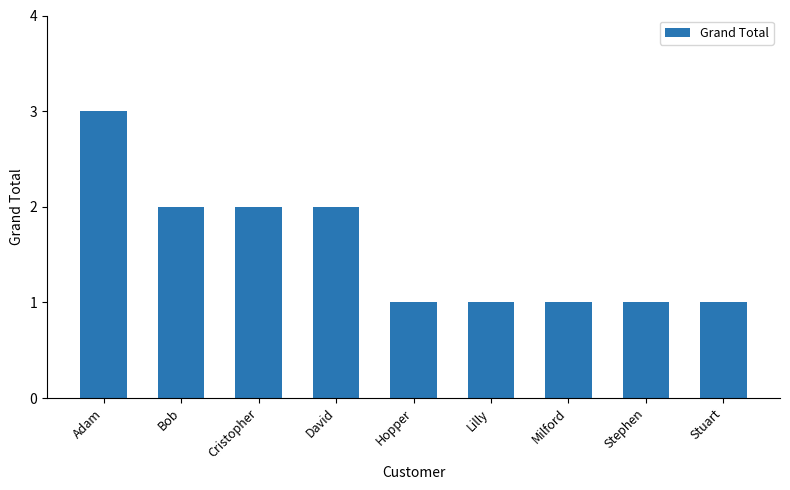

What is the label of the 1st bar from the left?

Adam